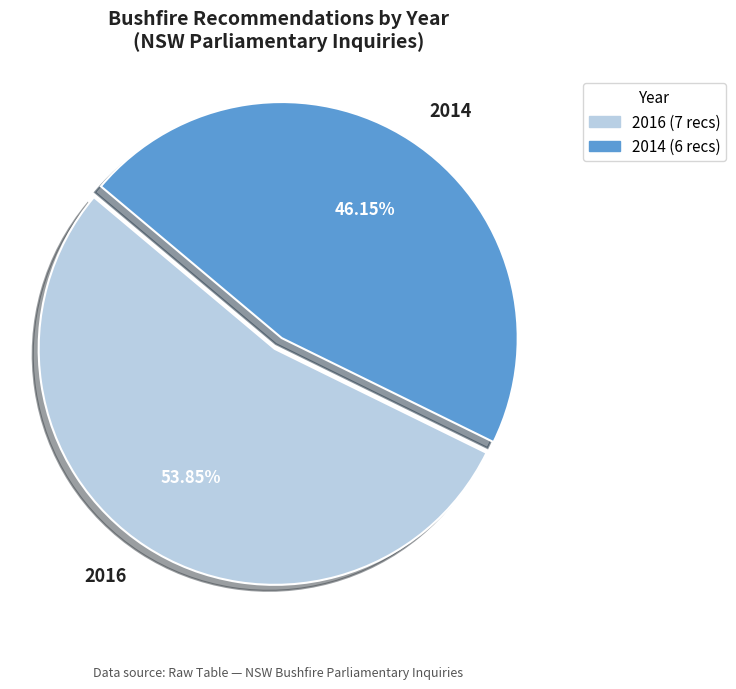

Does 2014 represent more than half of the total?

No